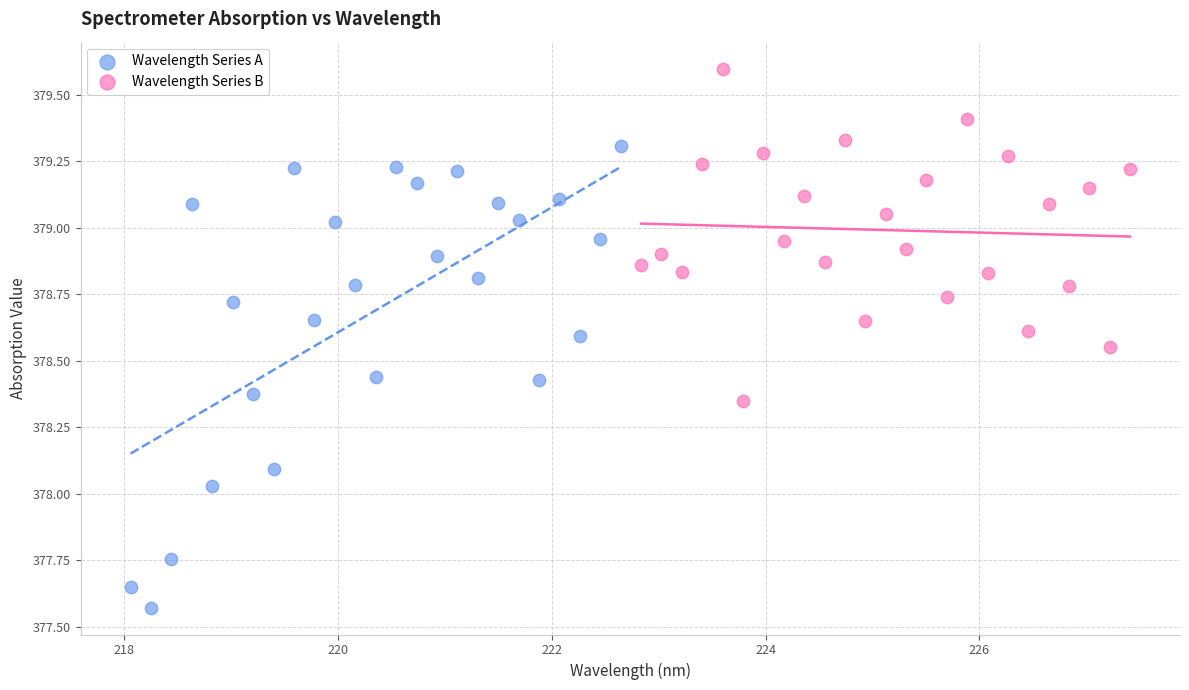

Which series contains the lowest Y value?

Wavelength Series A